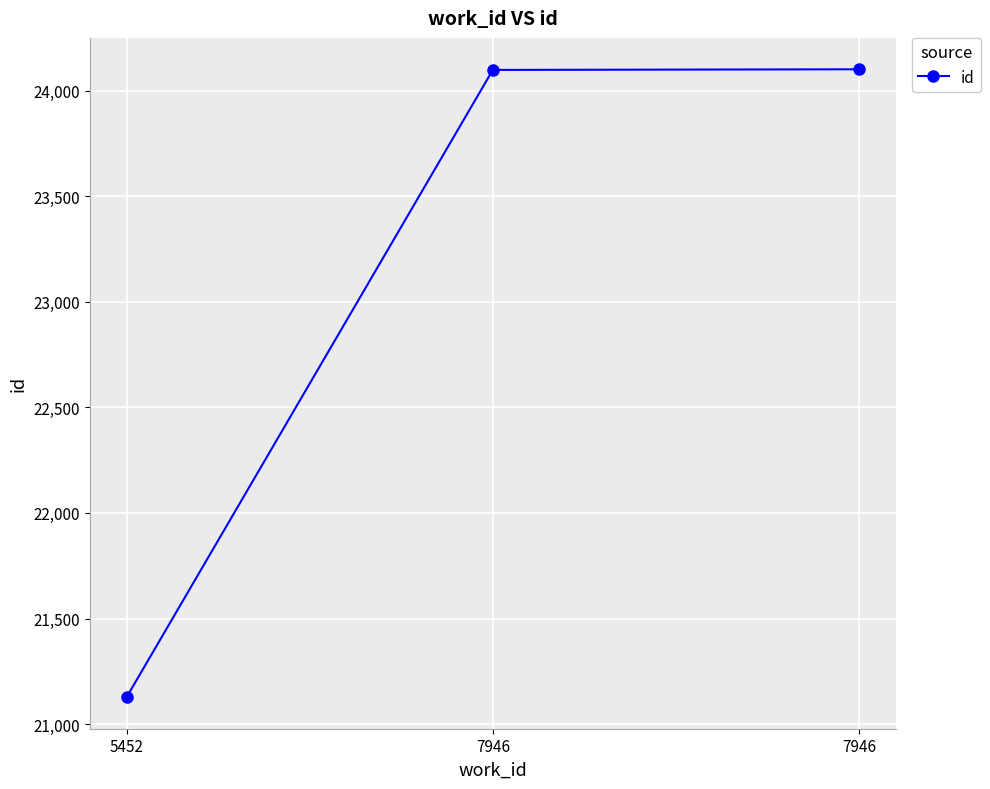

Between 7946 and 7946, which is larger?

7946